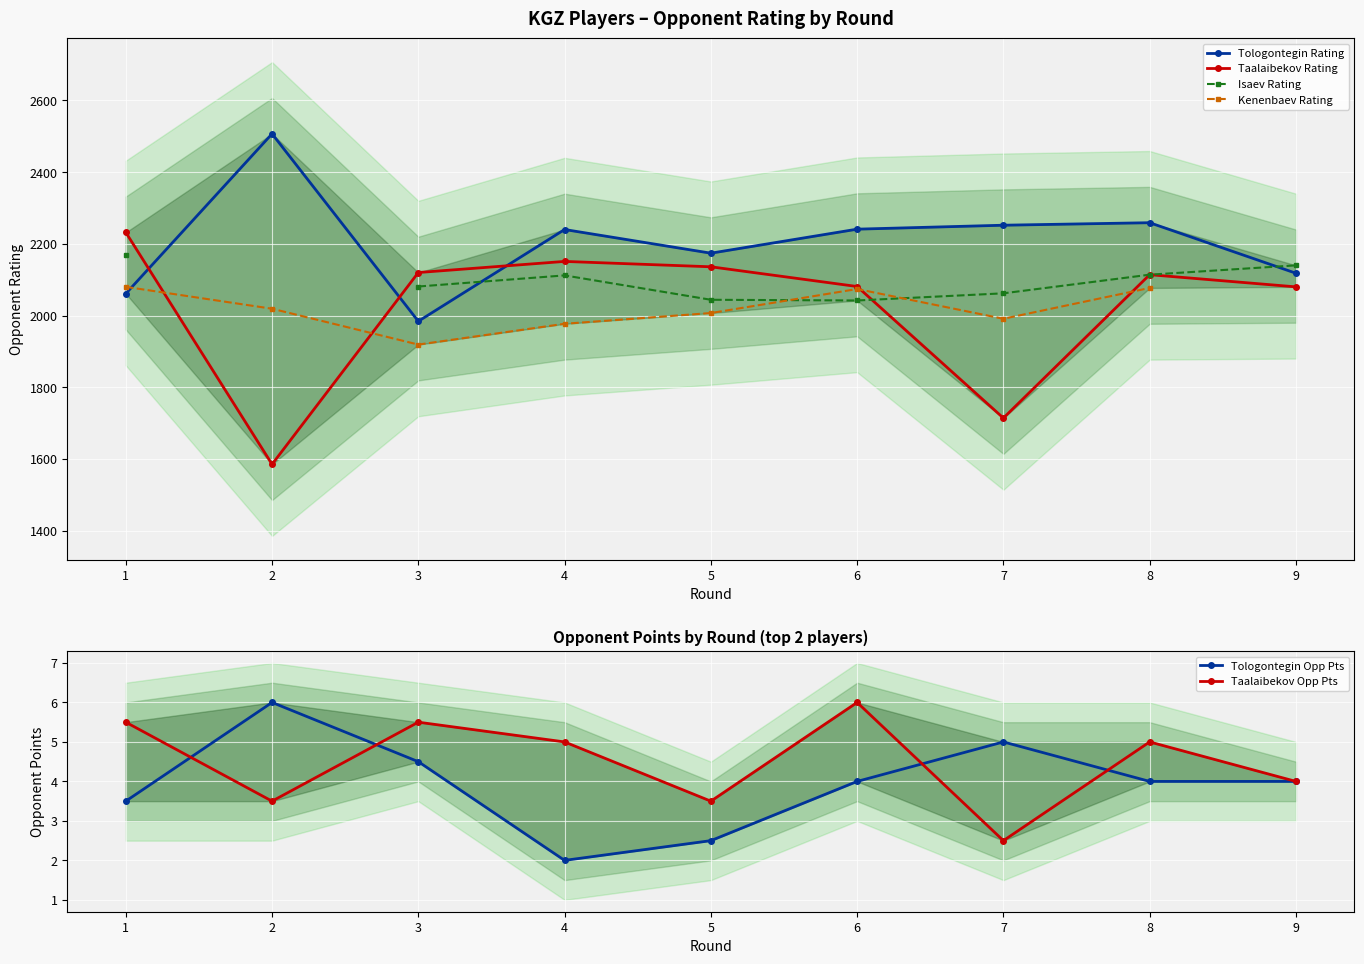

What is the total value across all series at 1?

8550.0